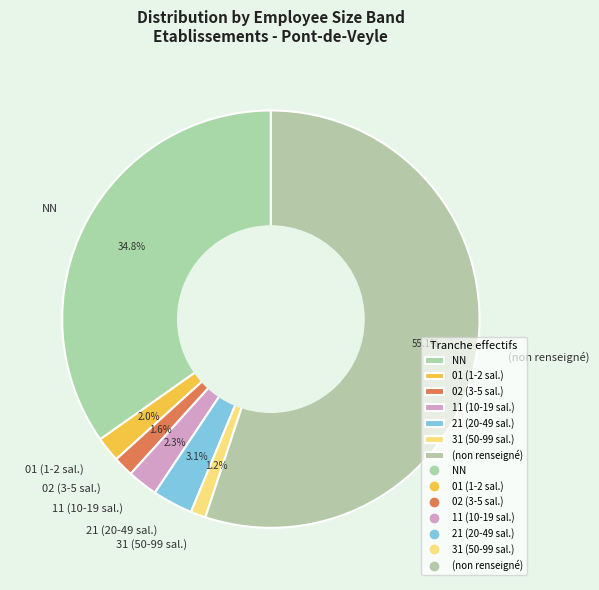

How many slices are in this pie chart?

7